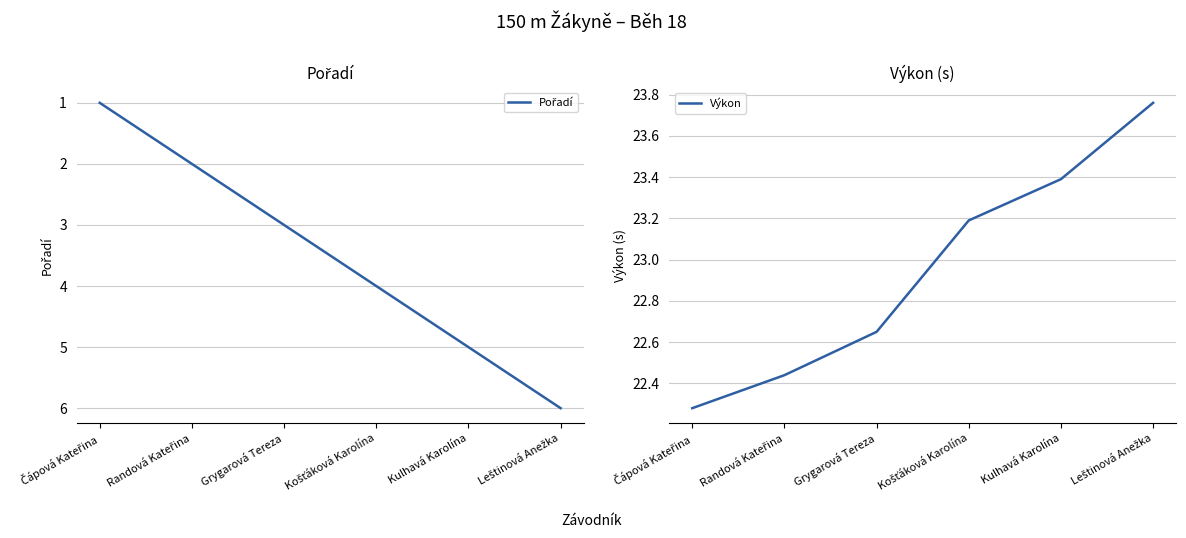

True or false: Výkon and Pořadí cross at least once.

False